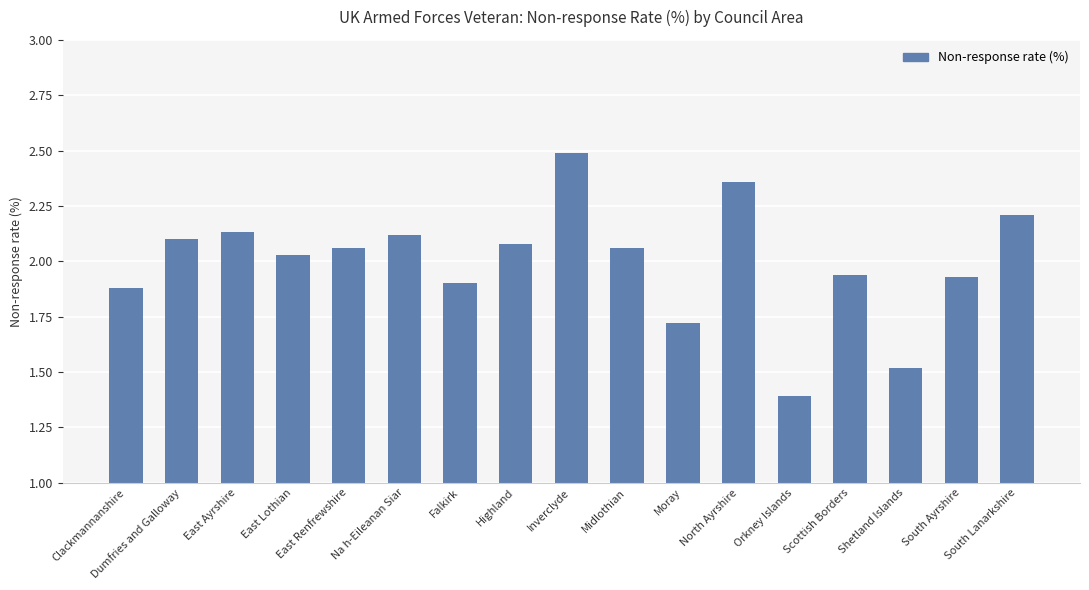

What is the smallest value displayed?

1.4